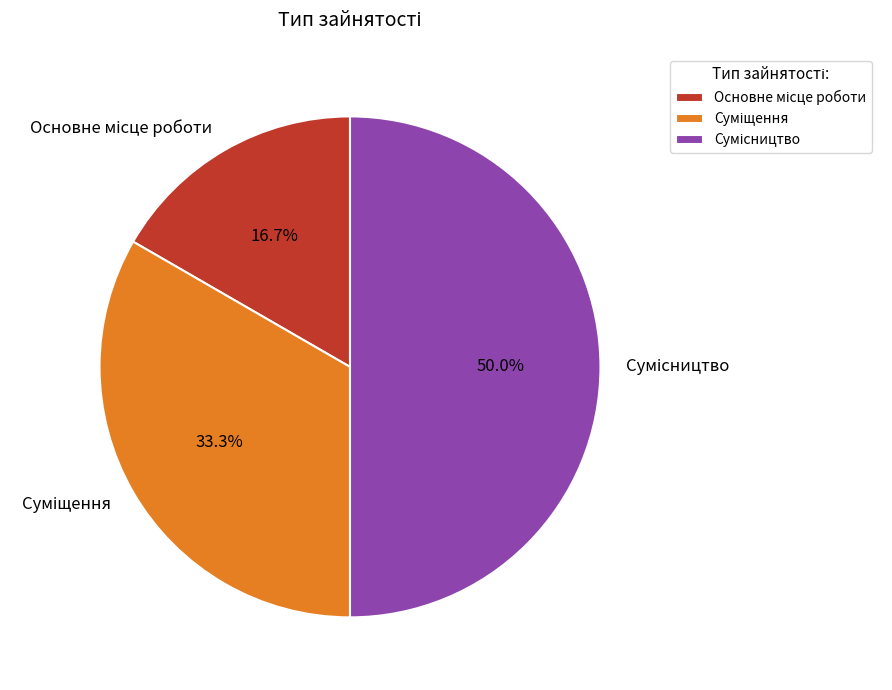

How many slices are in this pie chart?

3